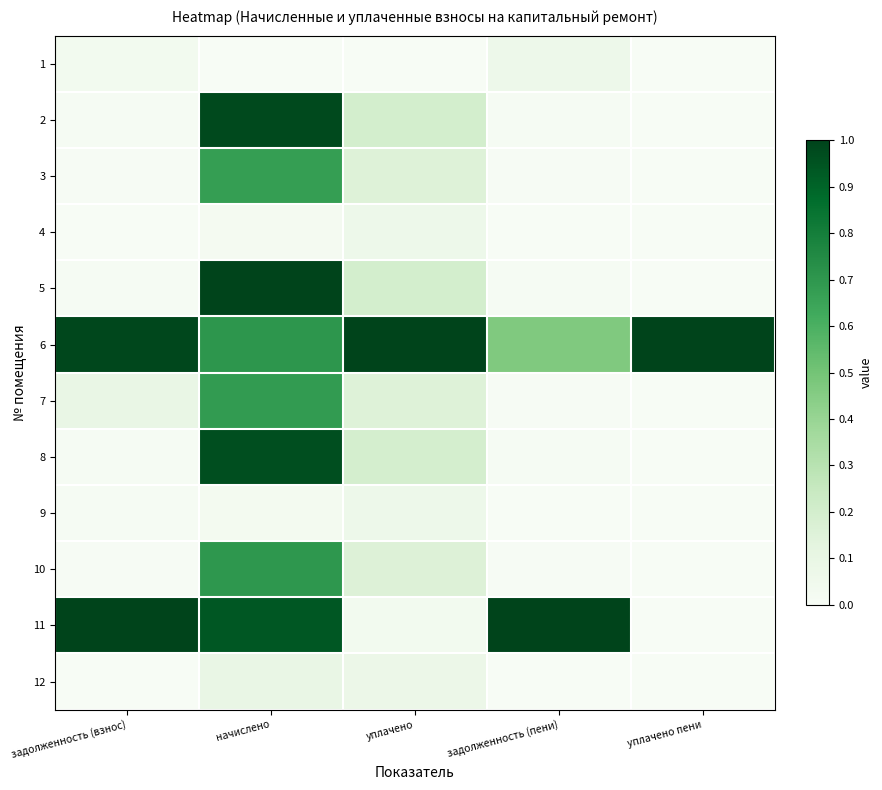

At how many categories does at least one series exceed 0?

5